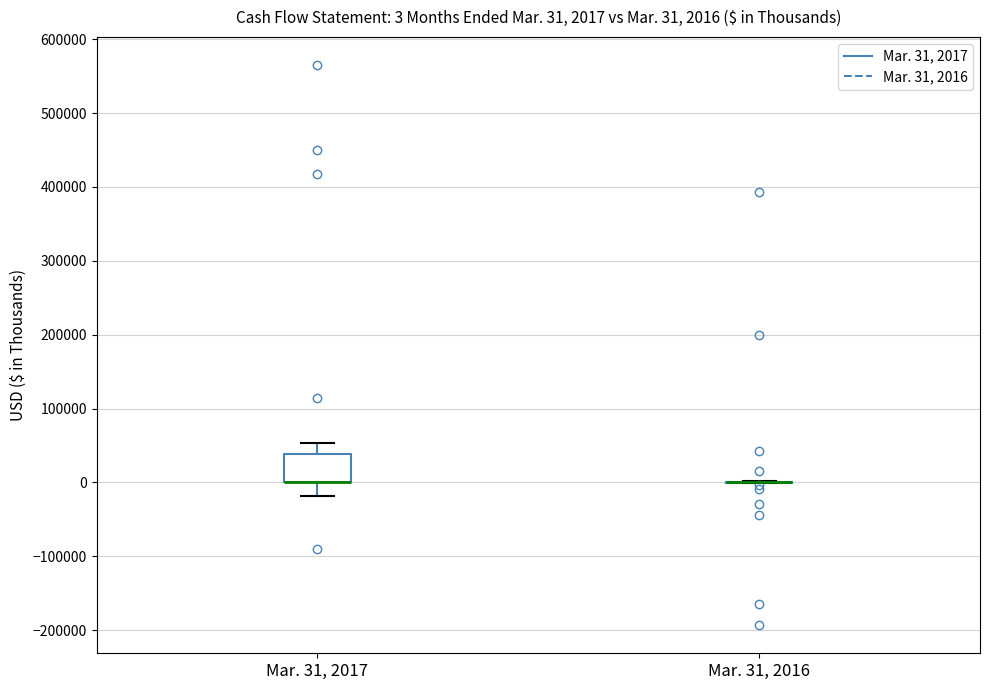

Which box is the tallest, from its lower edge to its upper edge?

Mar. 31, 2017